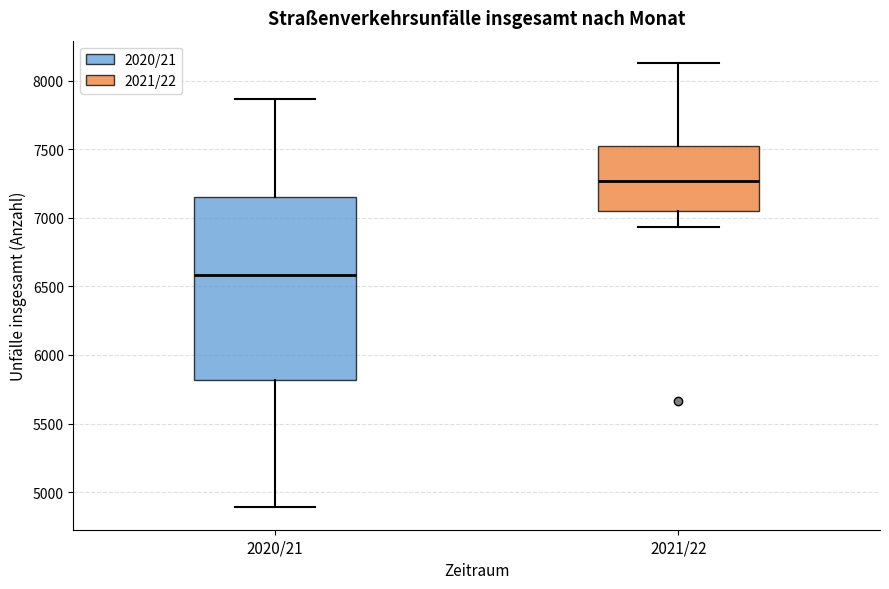

Reading left to right, read every box against the y-axis: the position of its median line, the range the box covers, and the ends of its whiskers. The values are not printed on the chart, so give them approximately, as read against the axis.

2020/21: median 6600, box 5800 to 7150, whiskers 4900 to 7850
2021/22: median 7250, box 7050 to 7500, whiskers 6950 to 8150